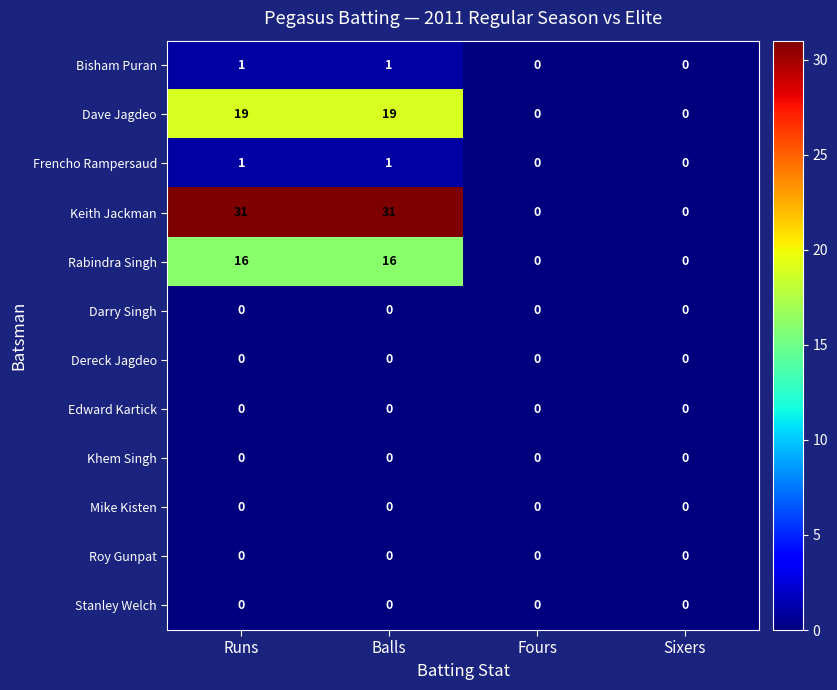

What is the approximate value of Rabindra Singh at Balls, to the nearest 5?

15